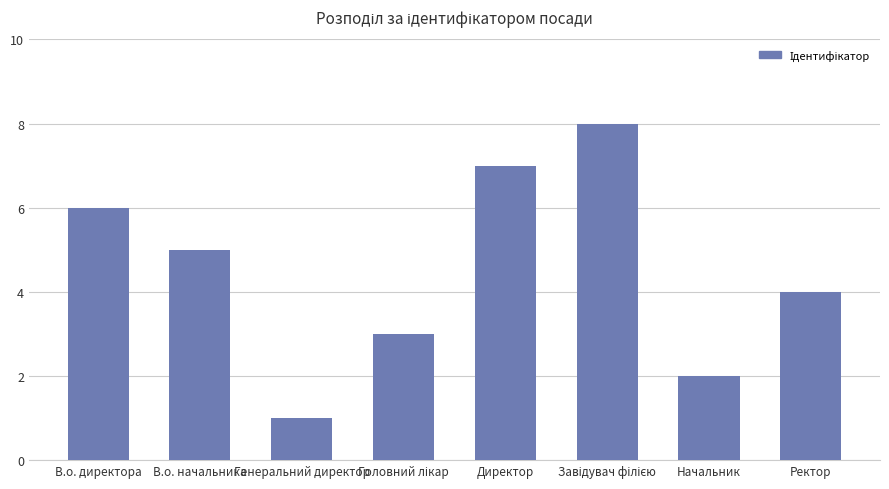

Read the value at Директор.

7